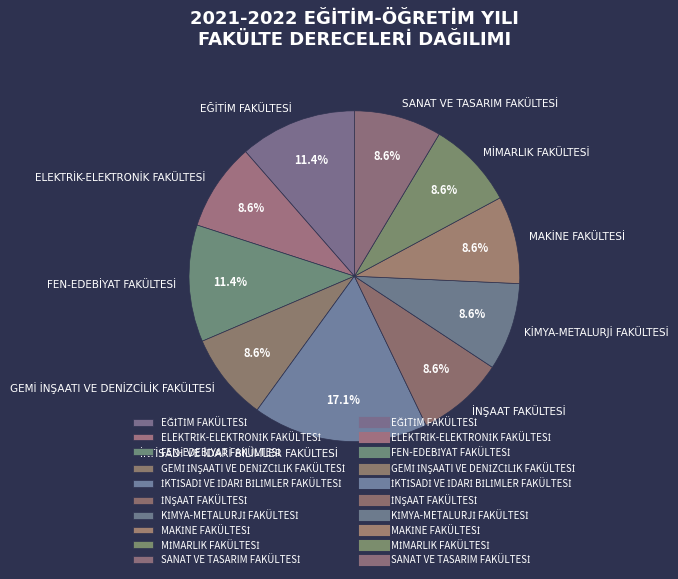

Is there any slice that represents more than half of the pie?

No